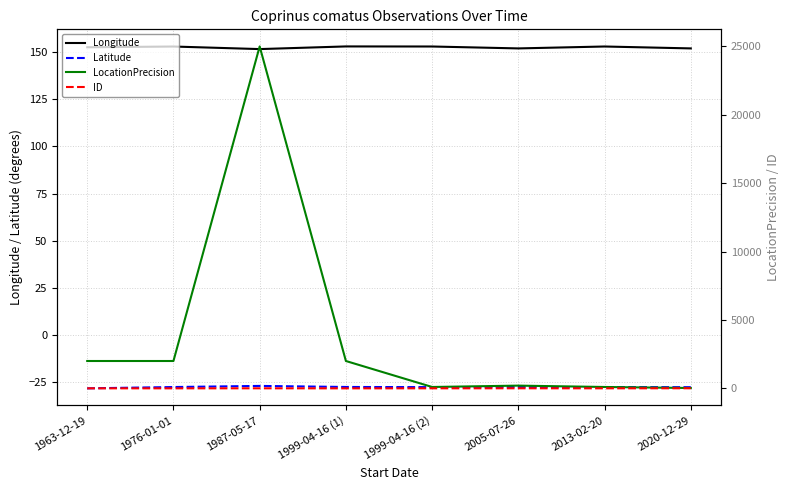

Rank the series by their maximum value, from highest to lowest.

LocationPrecision, Longitude, ID, Latitude